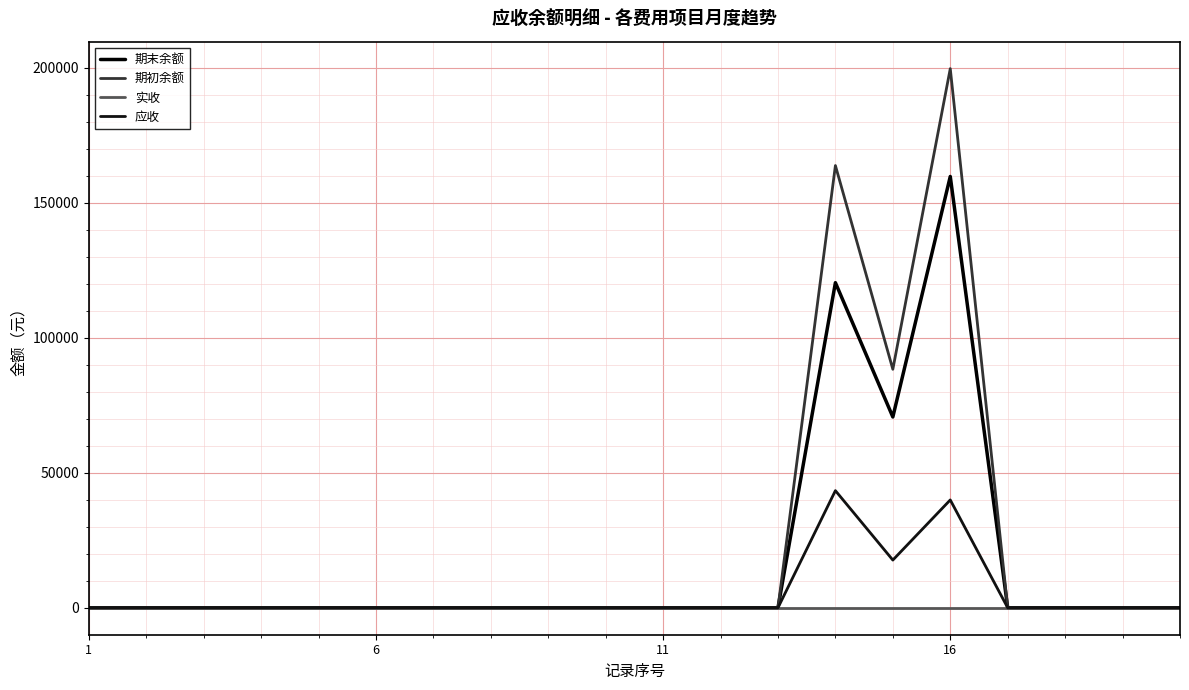

In 期末余额, how many points are lower than both neighbors (excluding endpoints)?

1